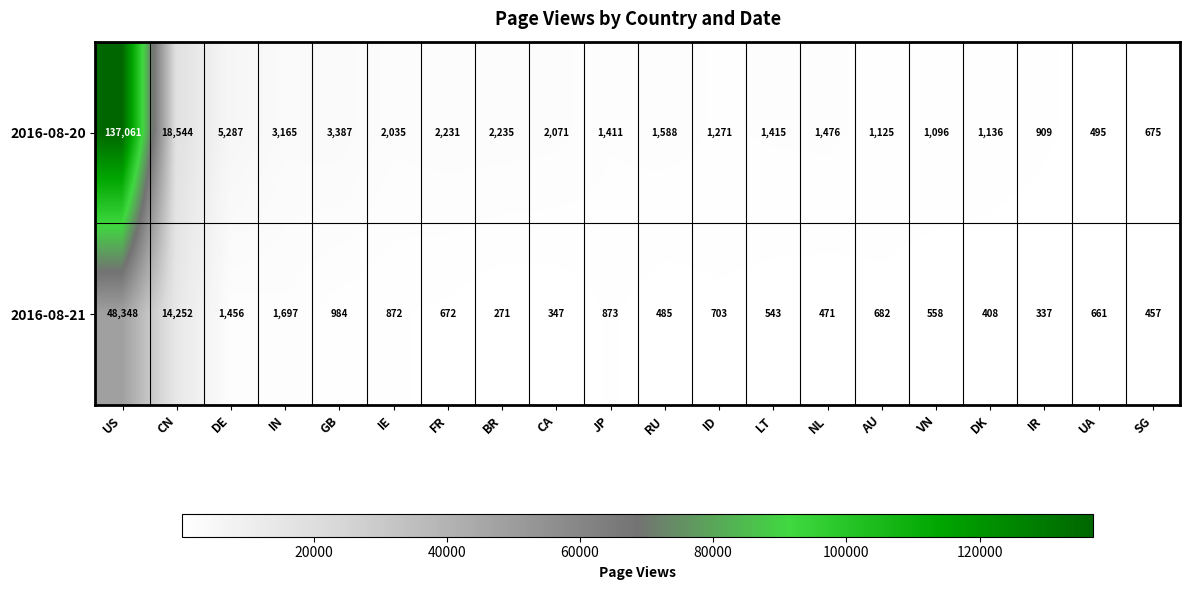

What is the sum of all 2016-08-20 values?

188613